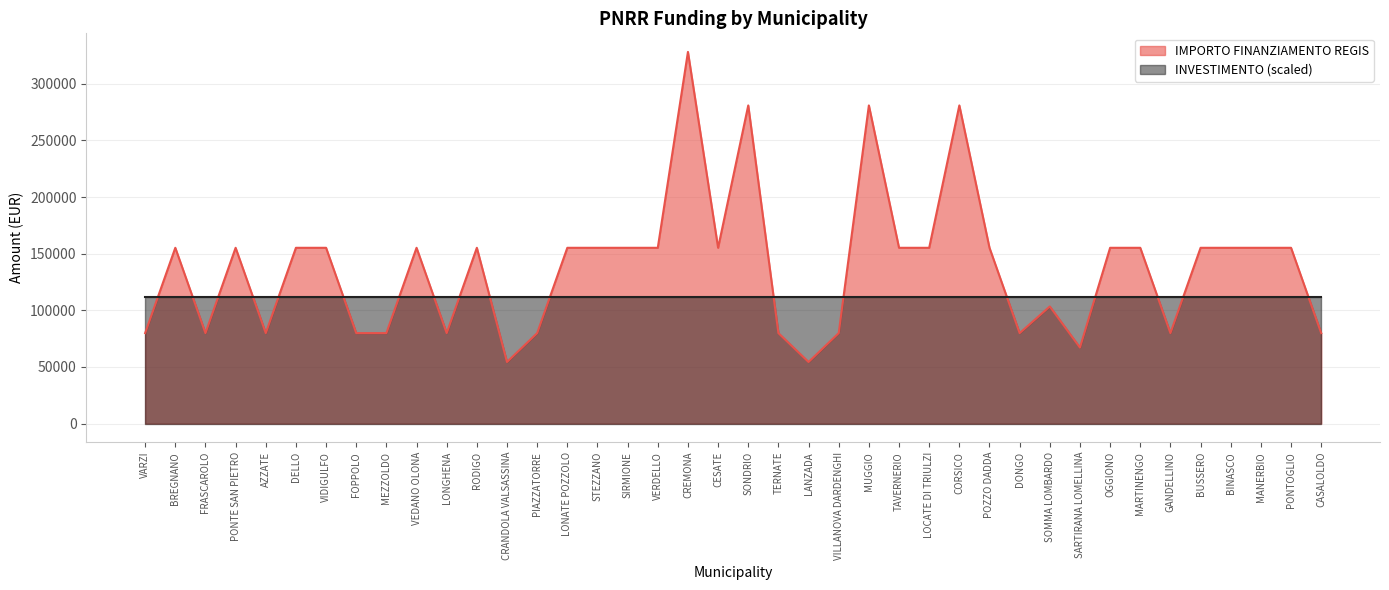

What position from the right is SOMMA LOMBARDO?

10